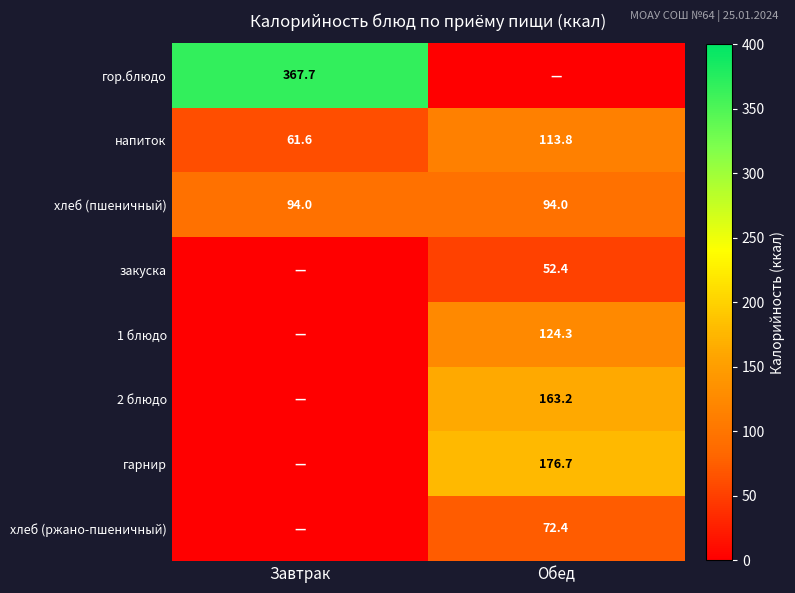

At which category is the sum across all series the highest?

Обед